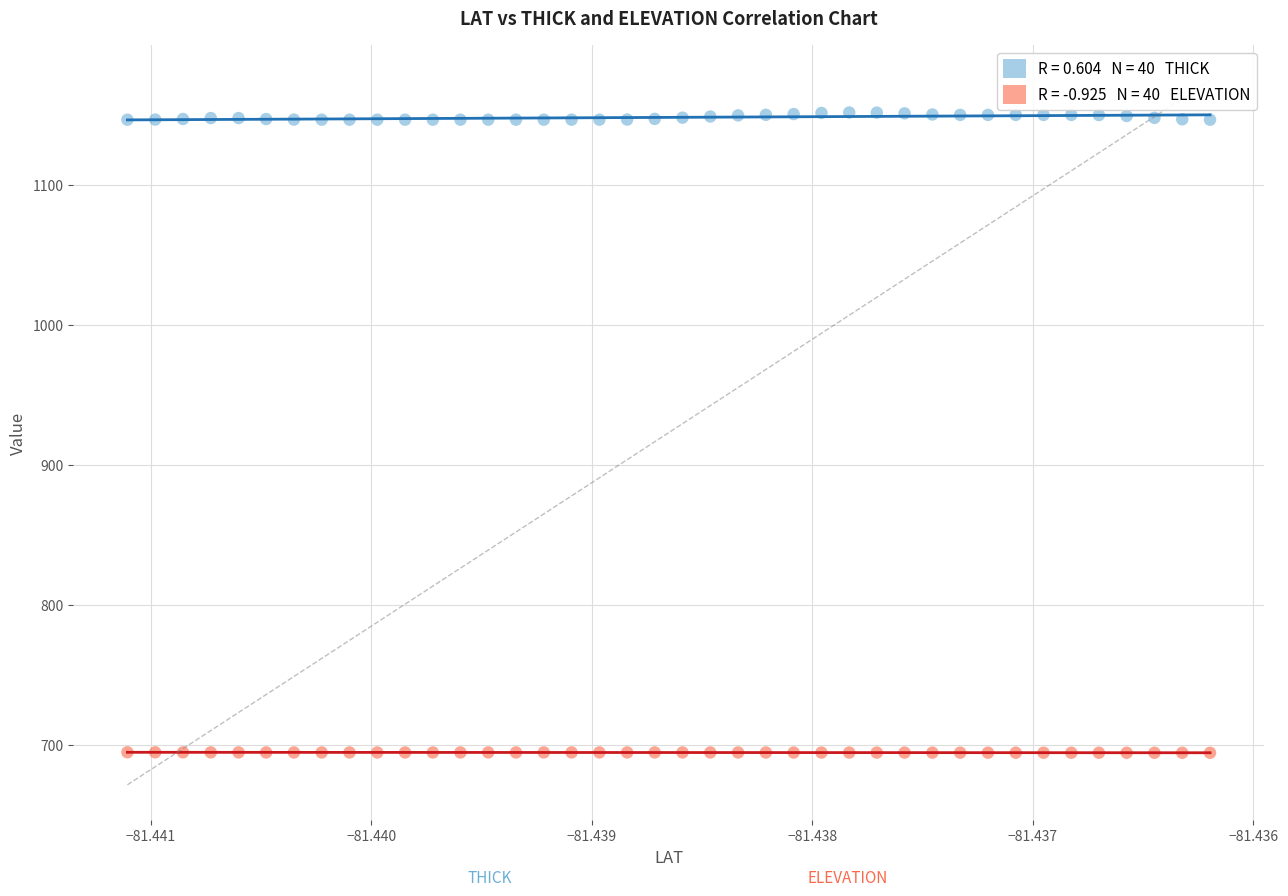

Across all data points, what is the range of Y values (max minus min)?

457.3